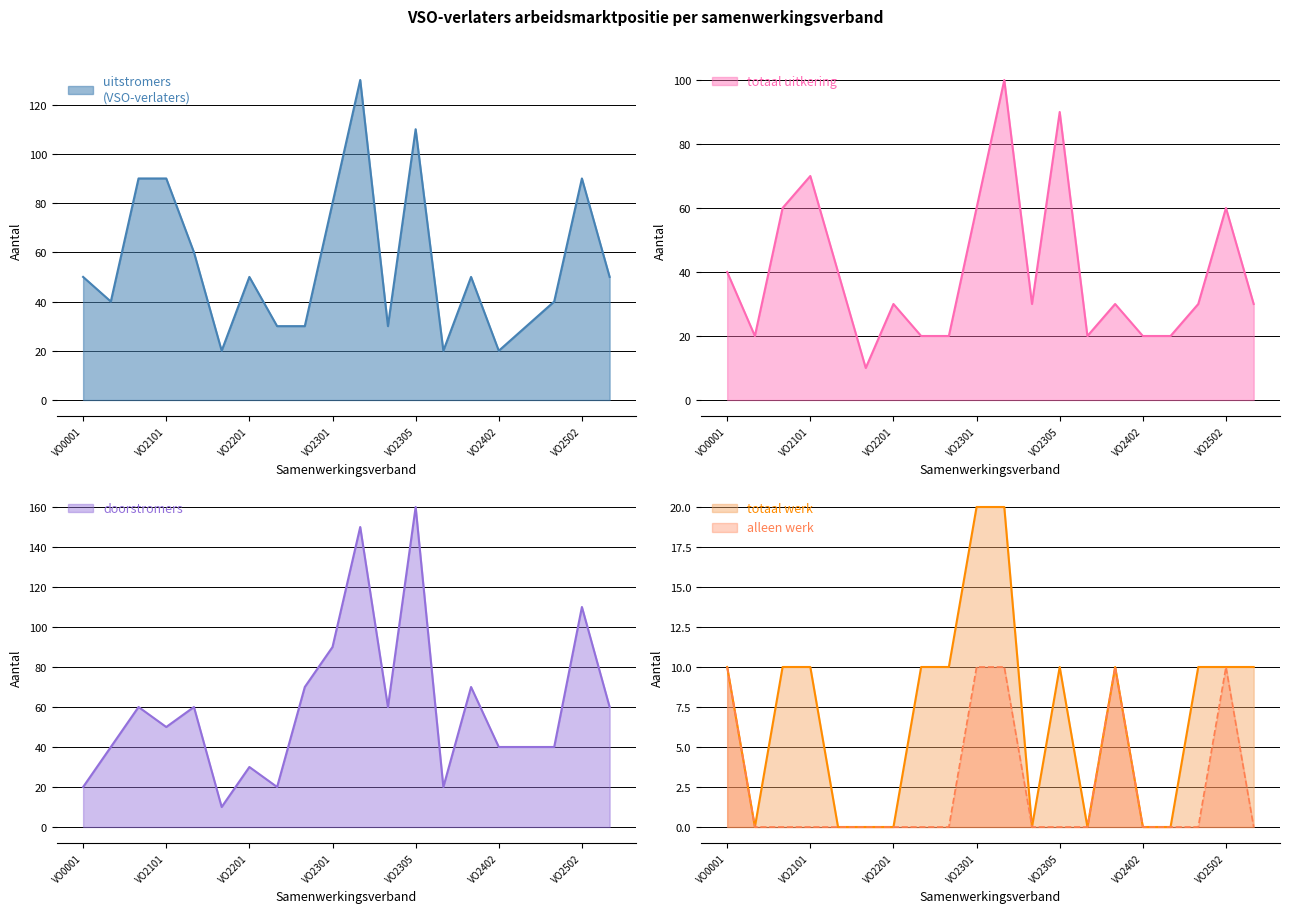

What is the total value across all series at VO2501?

120